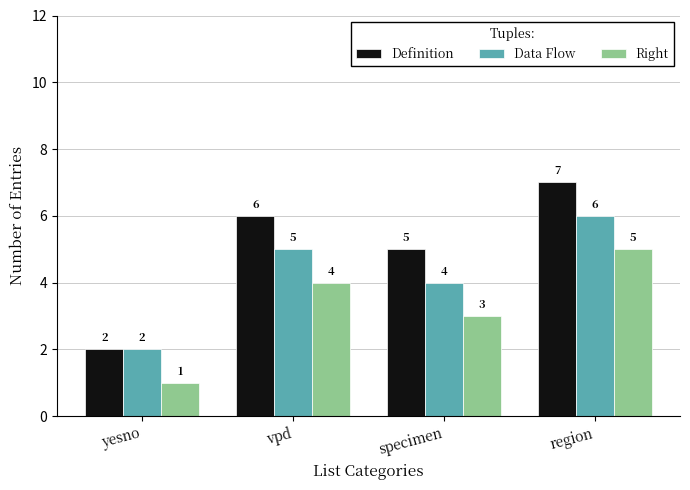

What is the label of the 4th bar from the right?

yesno